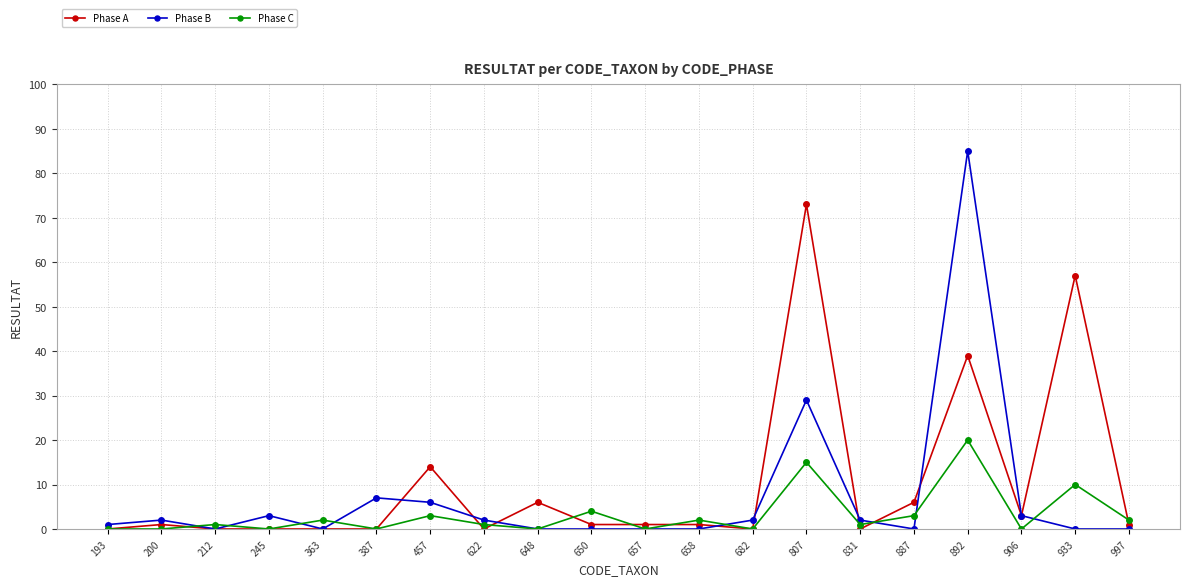

Where is Phase B nearest to the value 42?

807